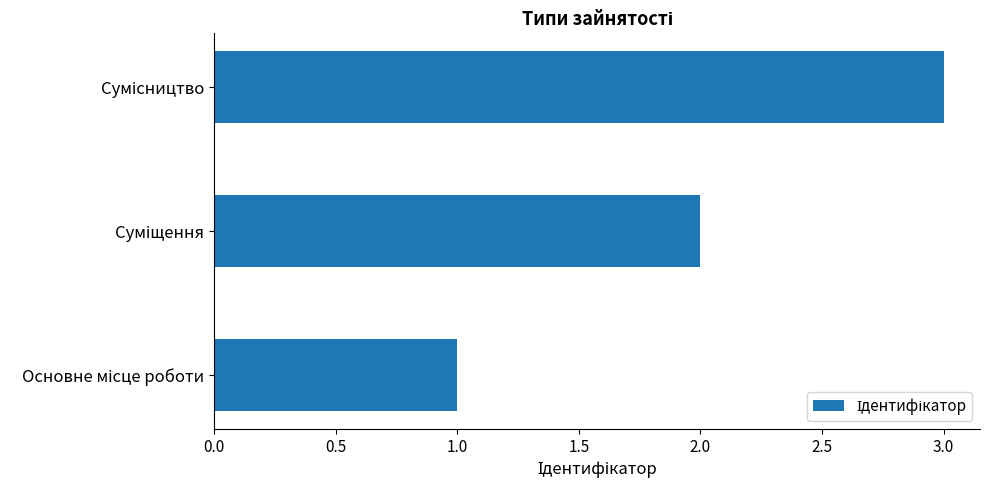

Count the number of categories in the chart.

3